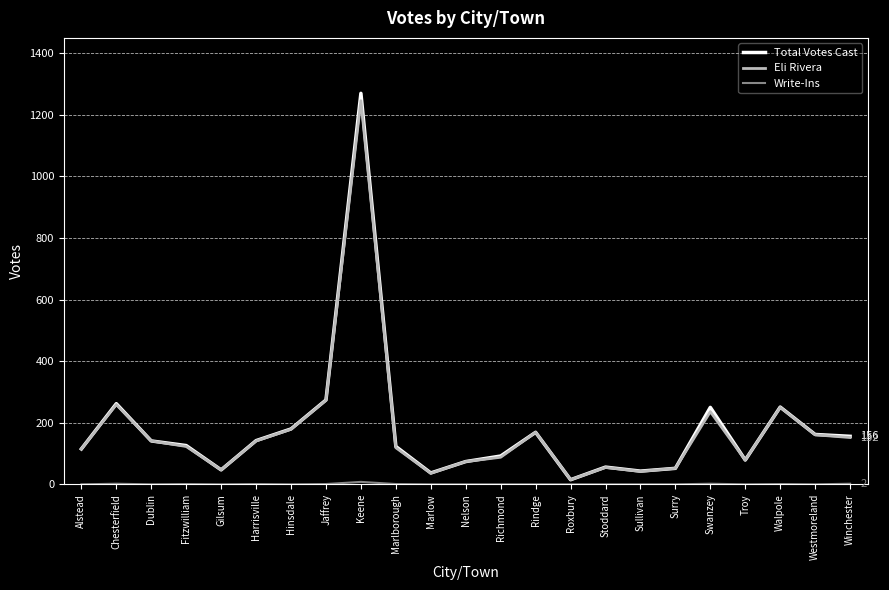

Which category has the highest value in the Total Votes Cast series?

Keene